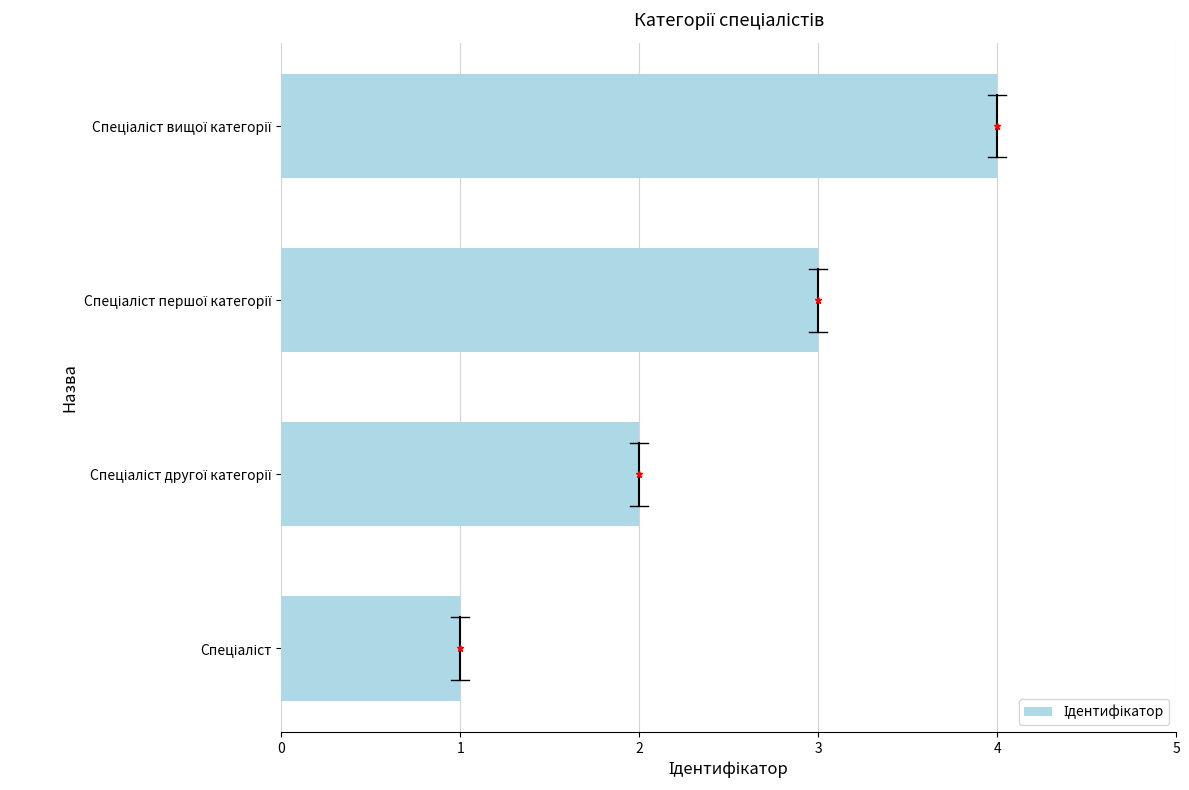

What is the difference between the maximum and minimum values?

3